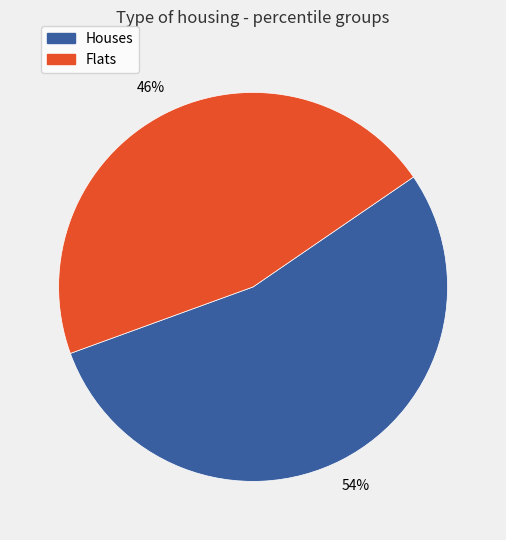

To the nearest percent, what is the average slice percentage?

50%